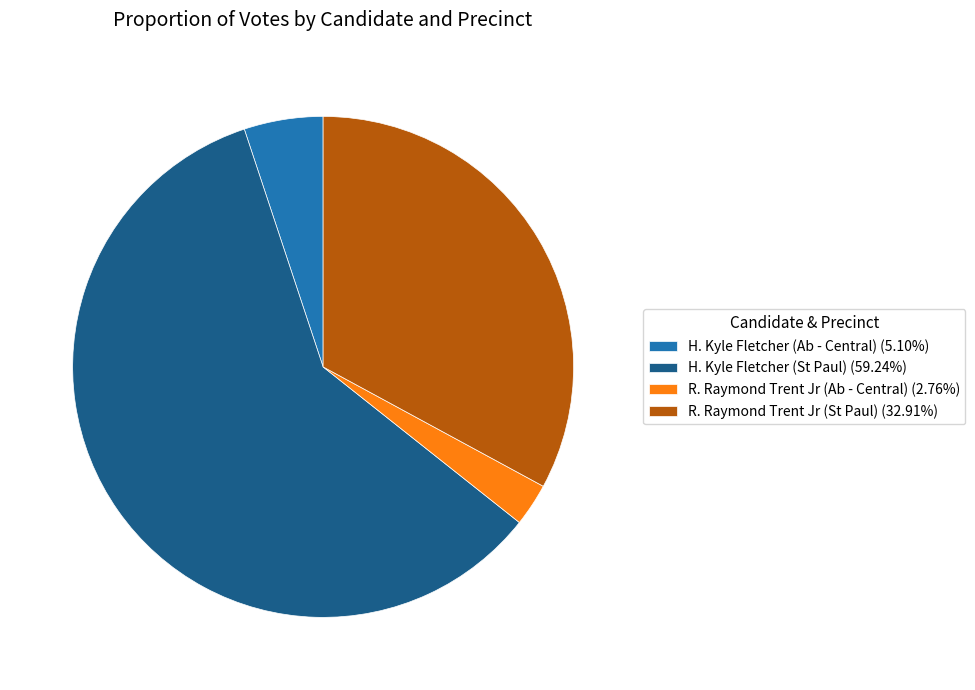

What is the ratio of the value at R. Raymond Trent Jr (Ab - Central) (2.76%) to the value at H. Kyle Fletcher (Ab - Central) (5.10%)?

0.5